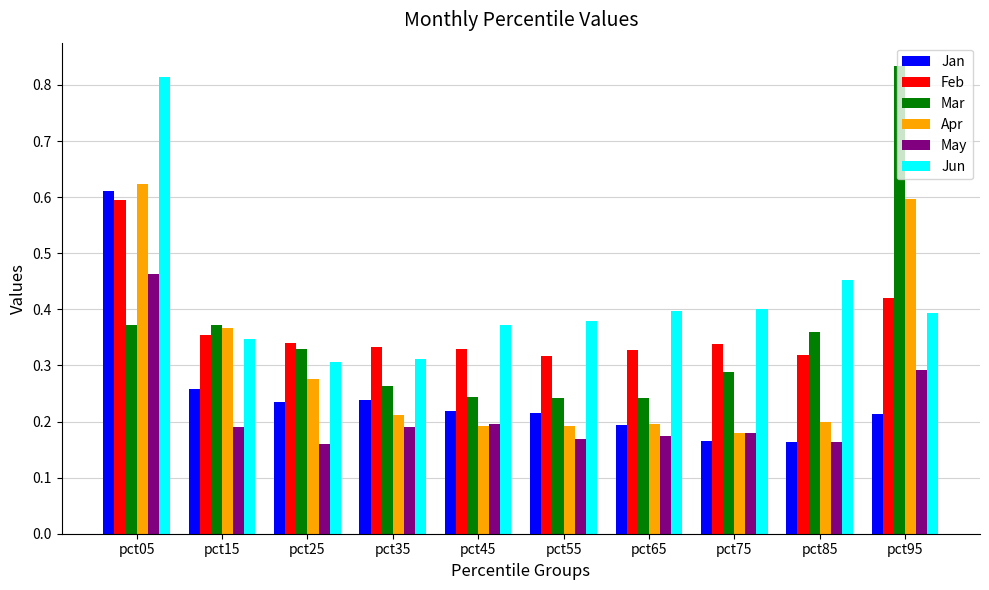

Which category has the highest value in the Jan series?

pct05